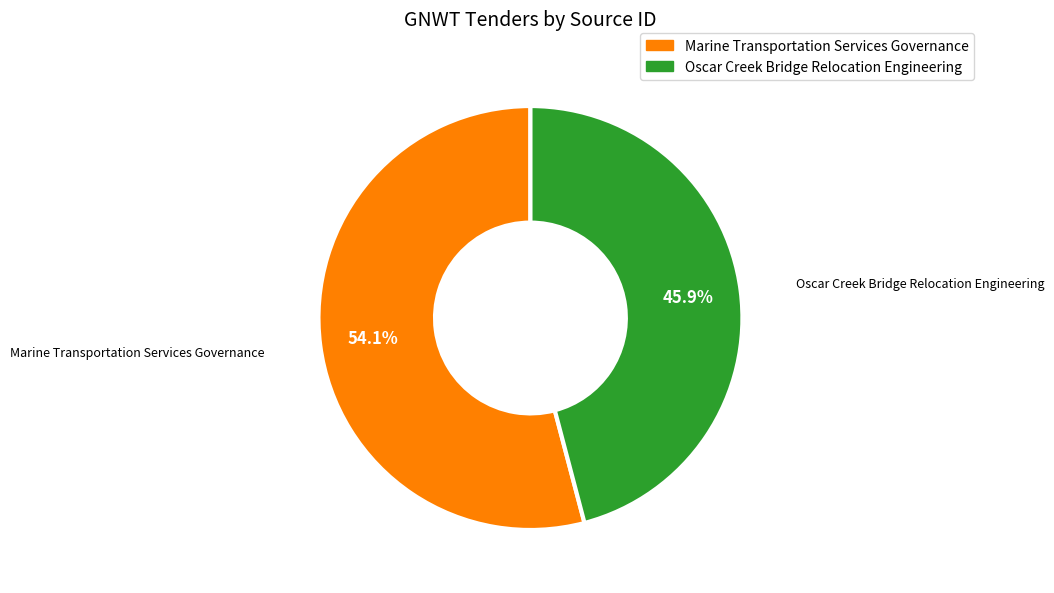

Which category has the smallest portion of the pie?

Oscar Creek Bridge Relocation Engineering